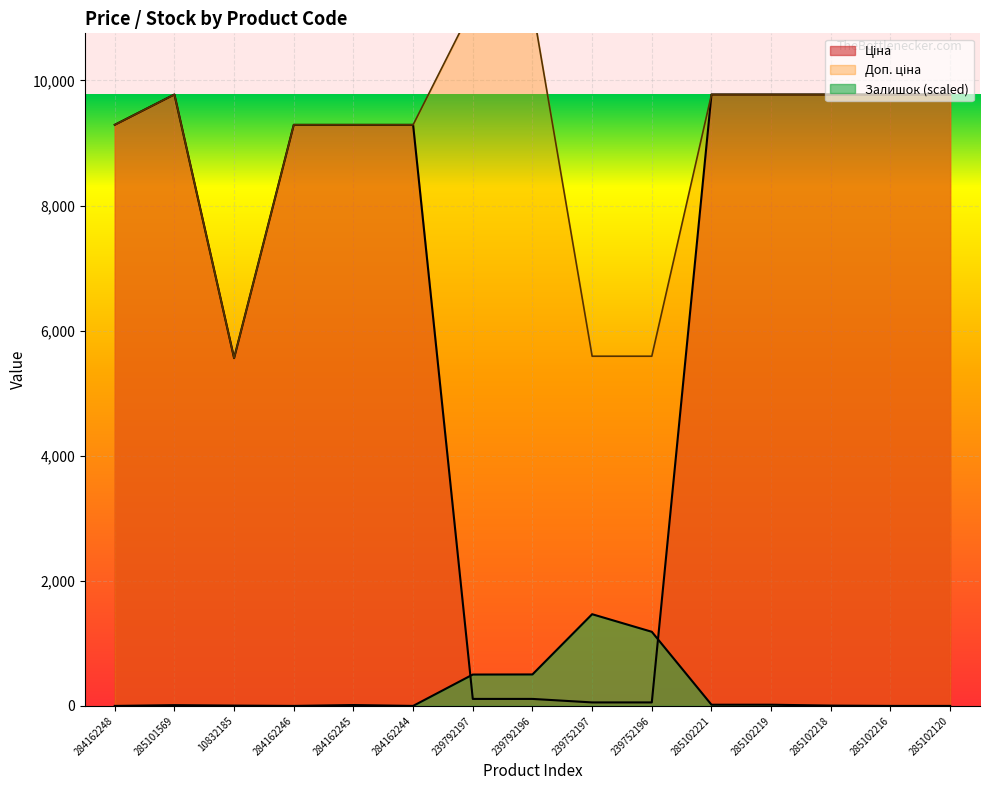

What is the sum of the Ціна values at 10832185 and 285102216?

15335.8